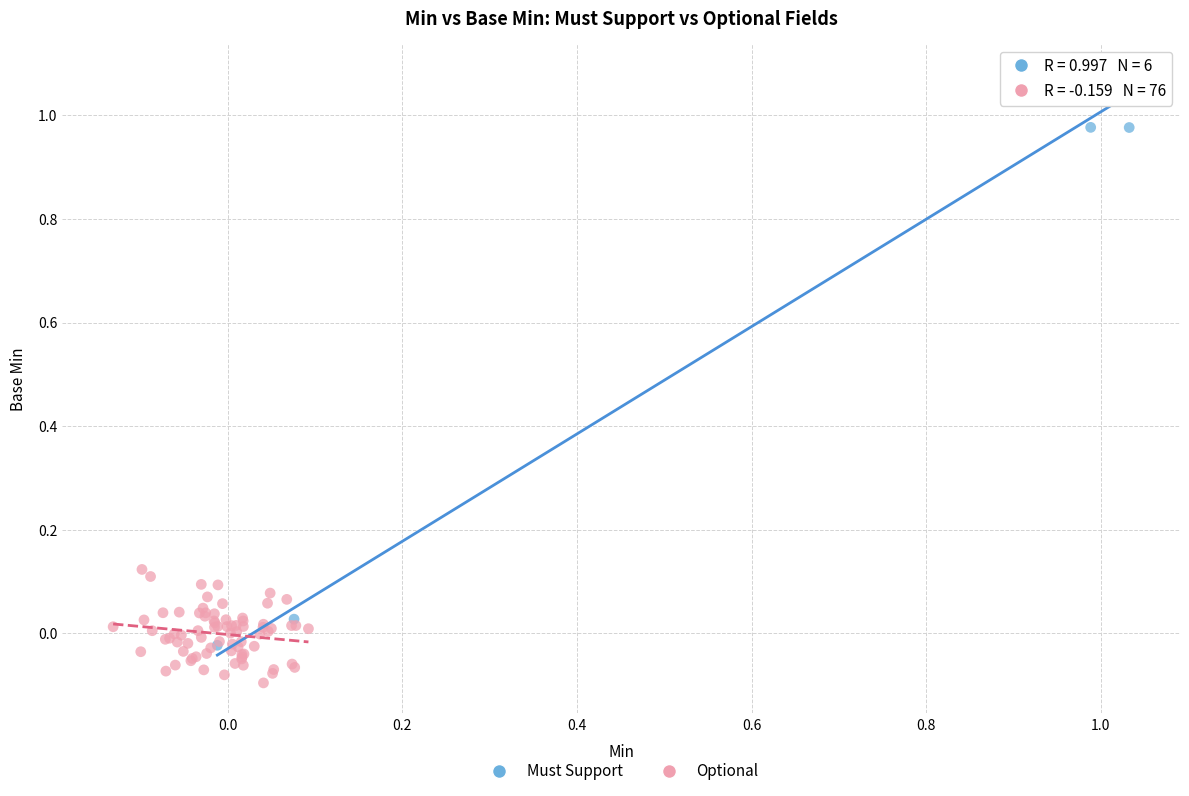

Which series contains the highest Y value?

Must Support